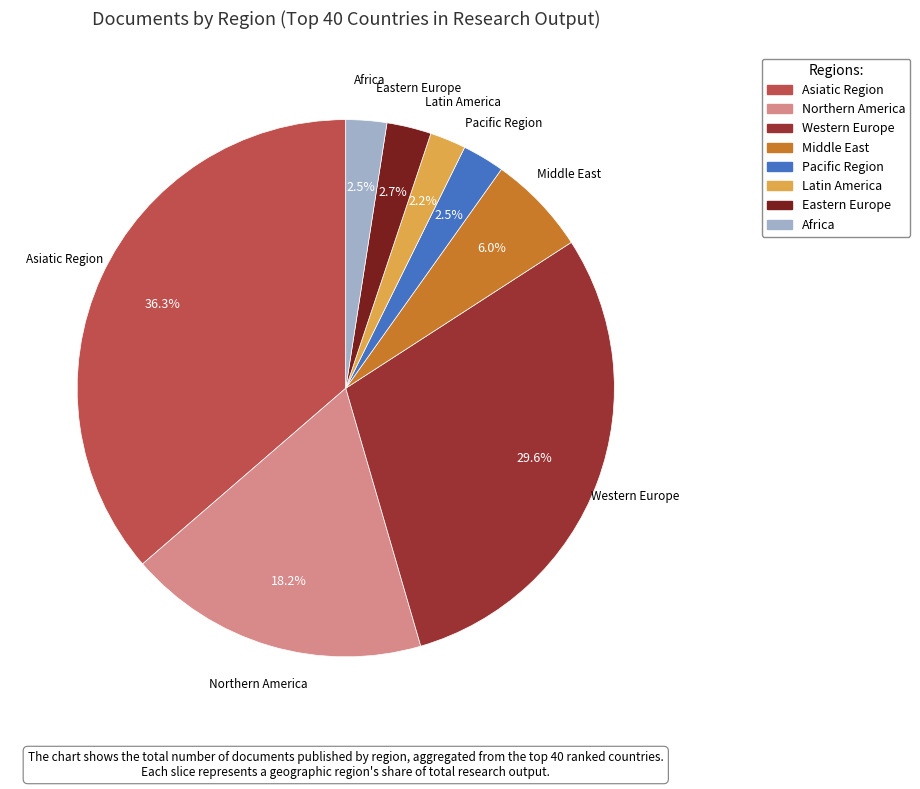

Does Latin America account for over 50% of the chart?

No